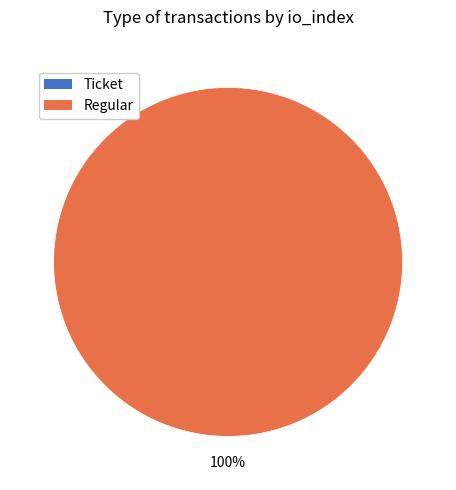

Is there a majority slice in this chart?

Yes